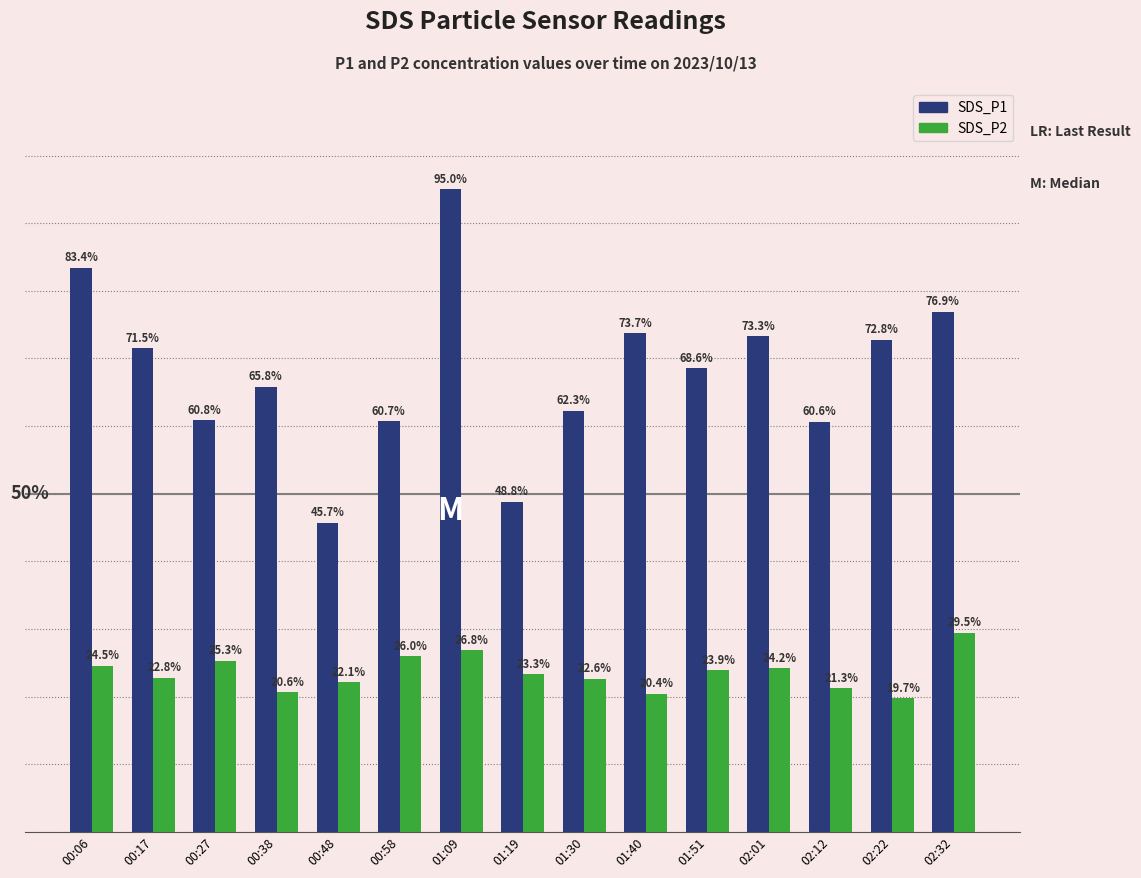

Which series has the widest spread of values?

SDS_P1